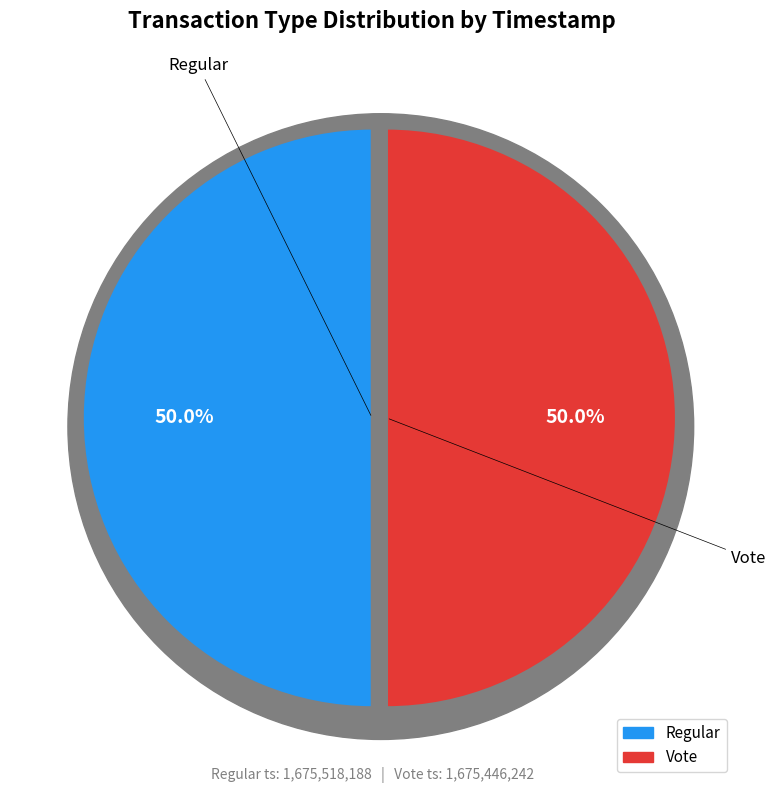

Rank the categories by value from highest to lowest.

Regular, Vote